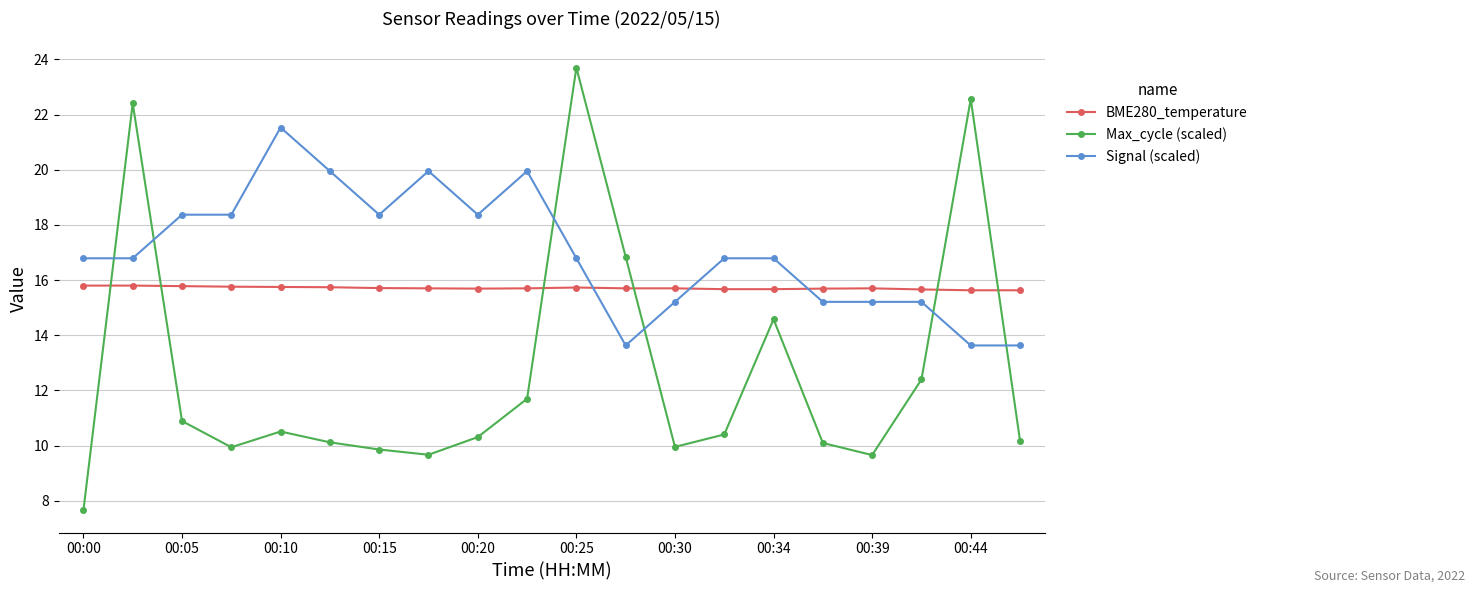

Count the BME280_temperature values in the range 15 to 16.

20